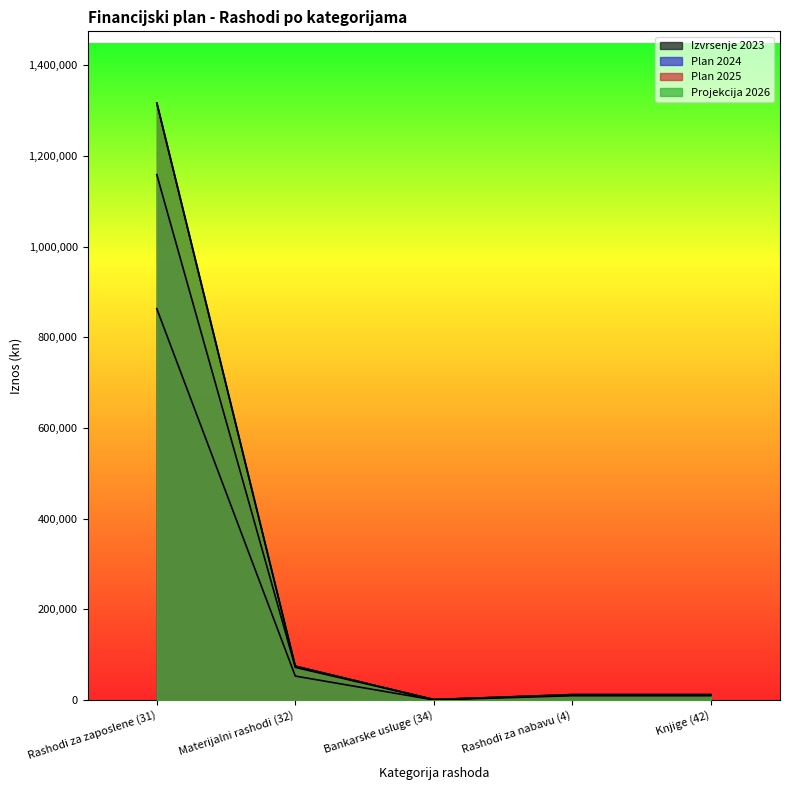

How many interior local valleys does the Plan 2024 series have?

1